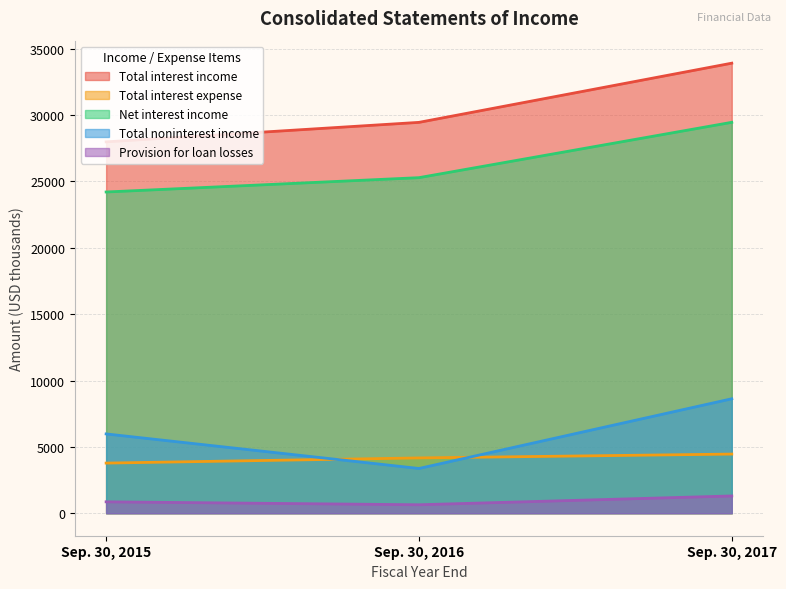

How many data points in Net interest income are above 25289?

1